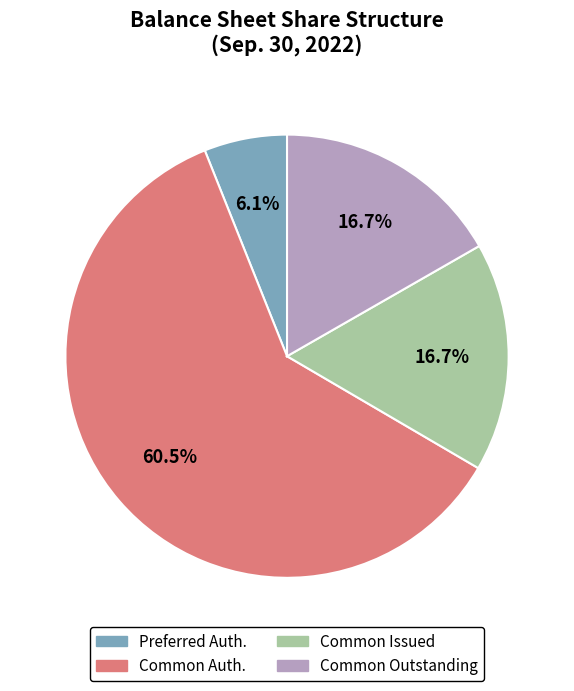

To the nearest percent, what is the average slice percentage?

25%